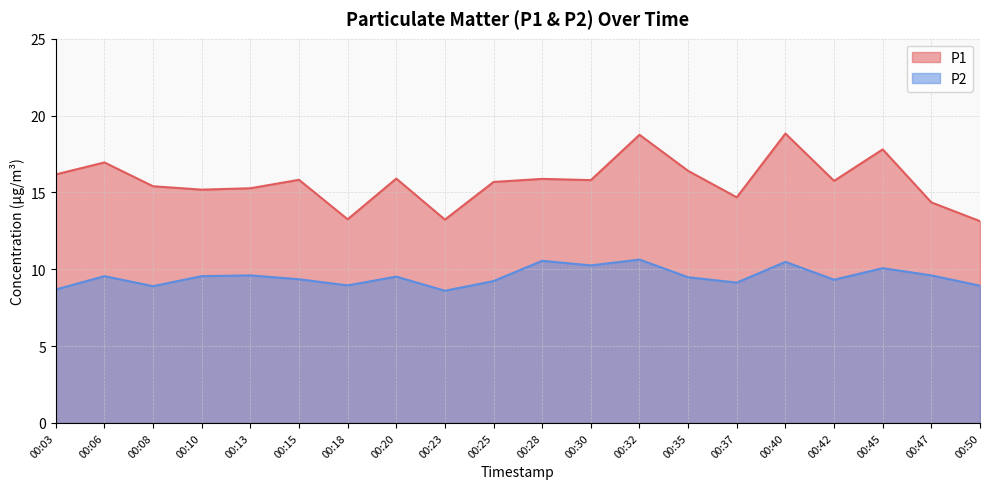

How many data points in P1 are above 15?

15